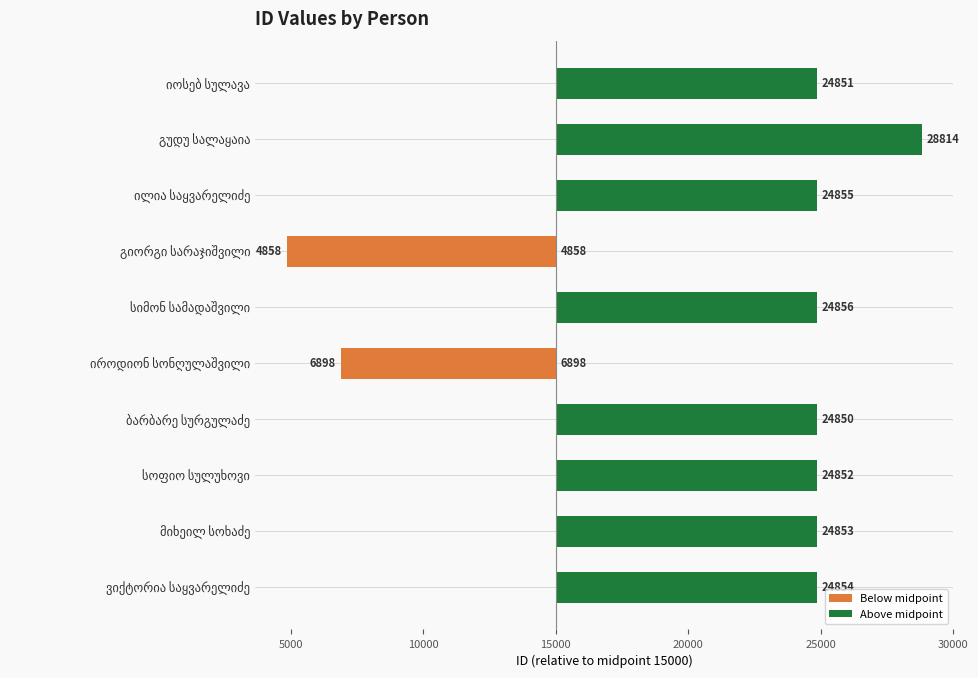

Is it true that Above midpoint equals 16995 at ვიქტორია საყვარელიძე?

False